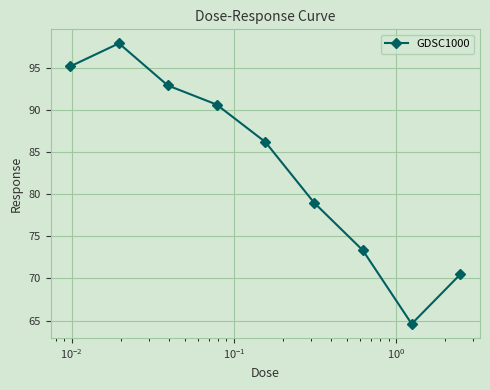

What is the difference between the maximum and second lowest values?

27.4